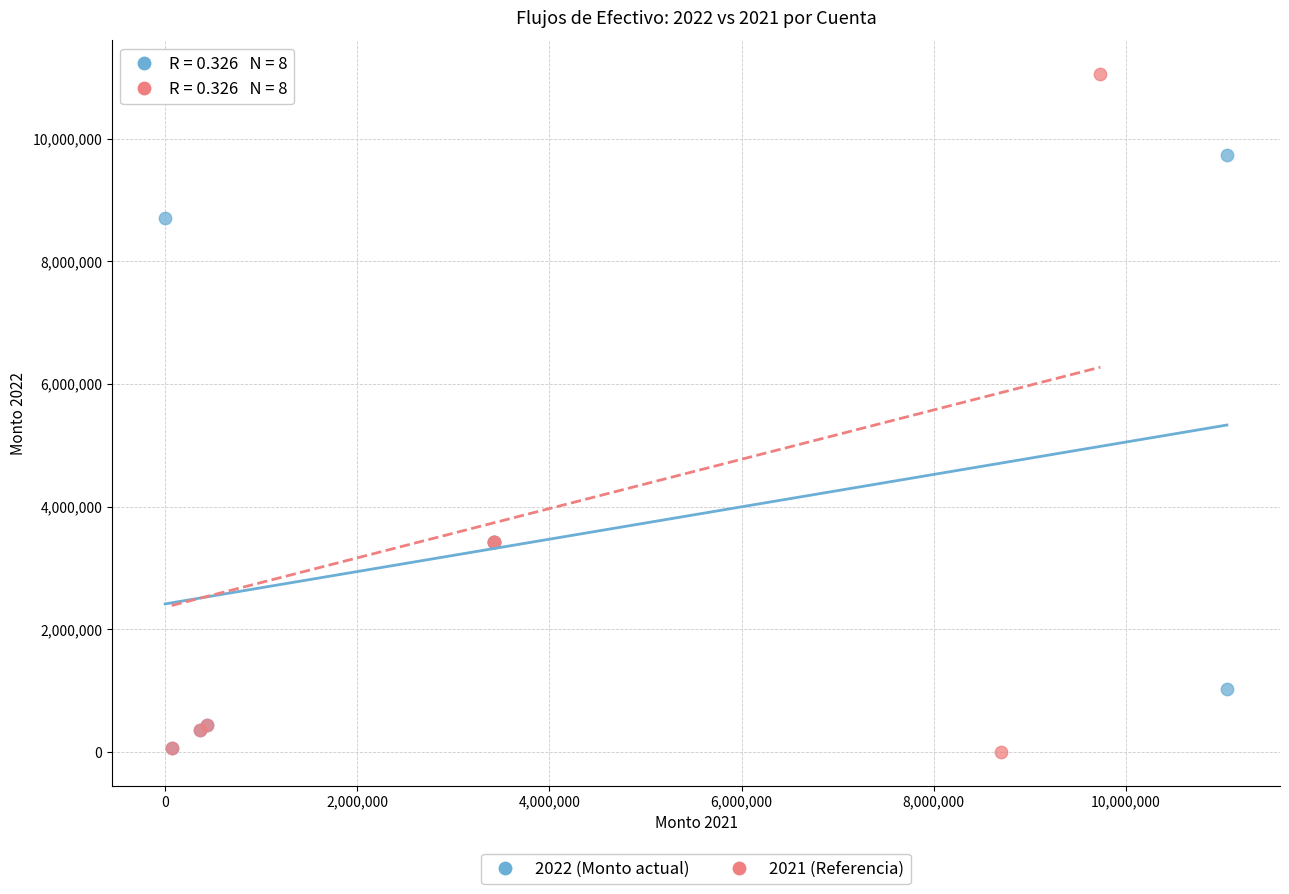

Which series has the widest spread of Y values?

2021 (Referencia)